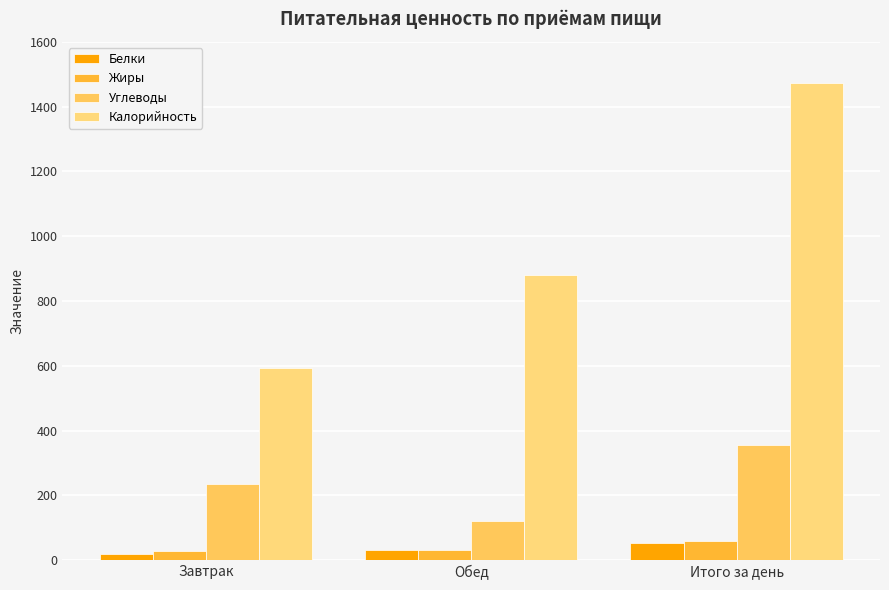

At which label is Белки closest to 35?

Обед